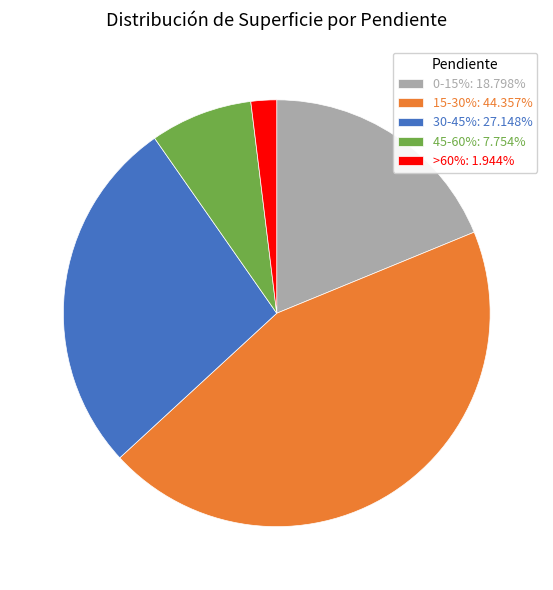

What is the ratio of the value at 30-45% to the value at >60%?

14.0